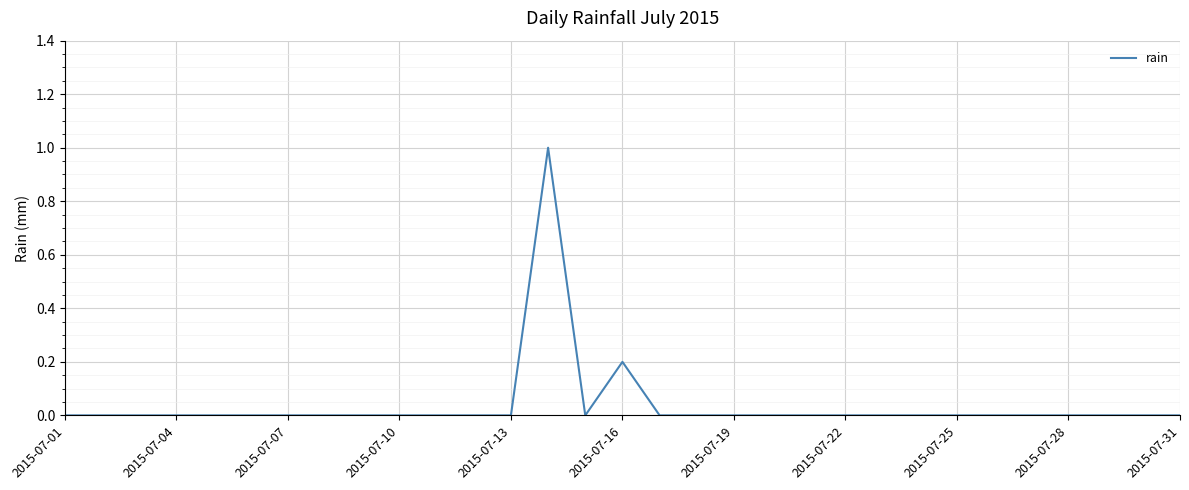

What is the difference between the maximum and minimum values?

1.0